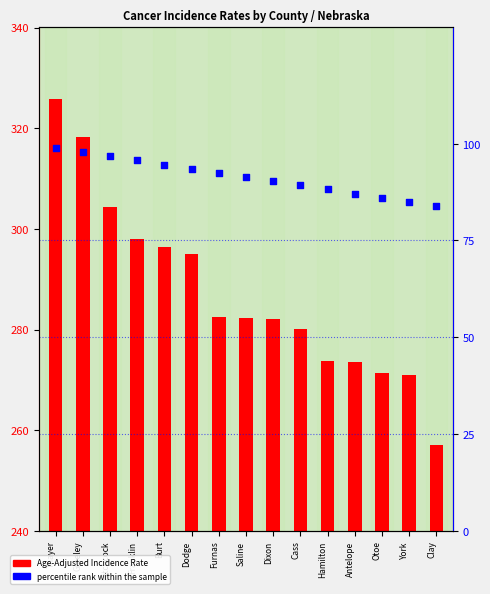

What is the change in value from Burt to Dodge?

-1.1